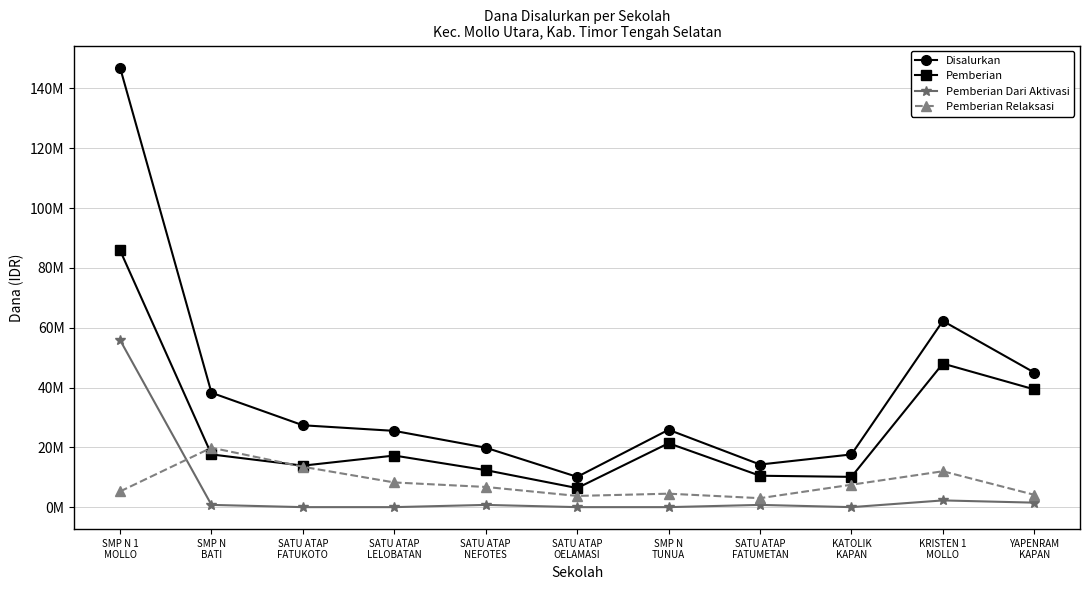

How many interior local peaks does the Disalurkan series have?

2